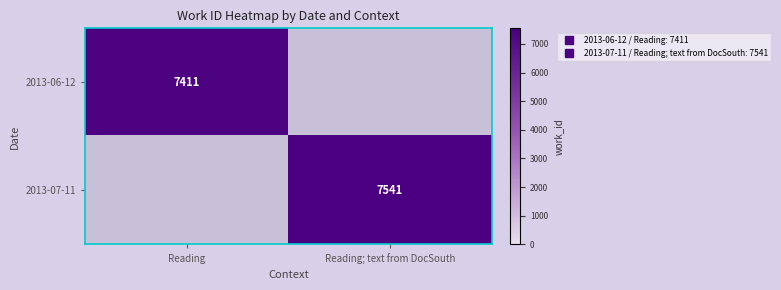

Where is 2013-07-11 nearest to the value 3770?

Reading